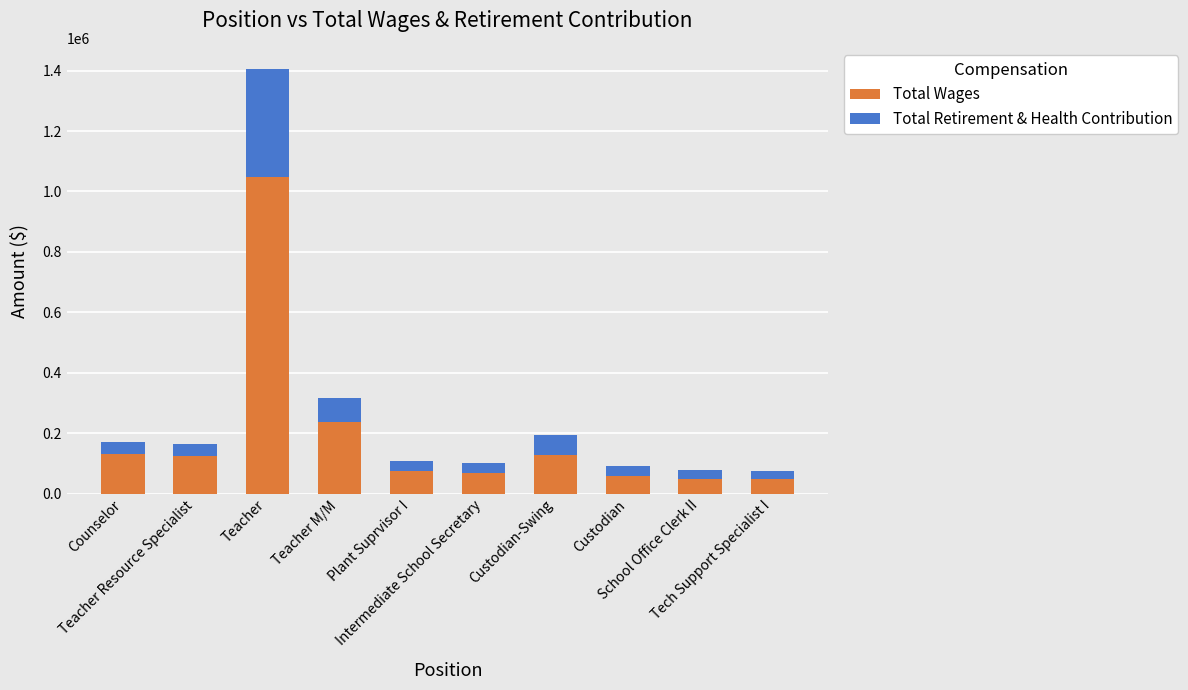

What is the highest value of the Total Wages series?

1047080